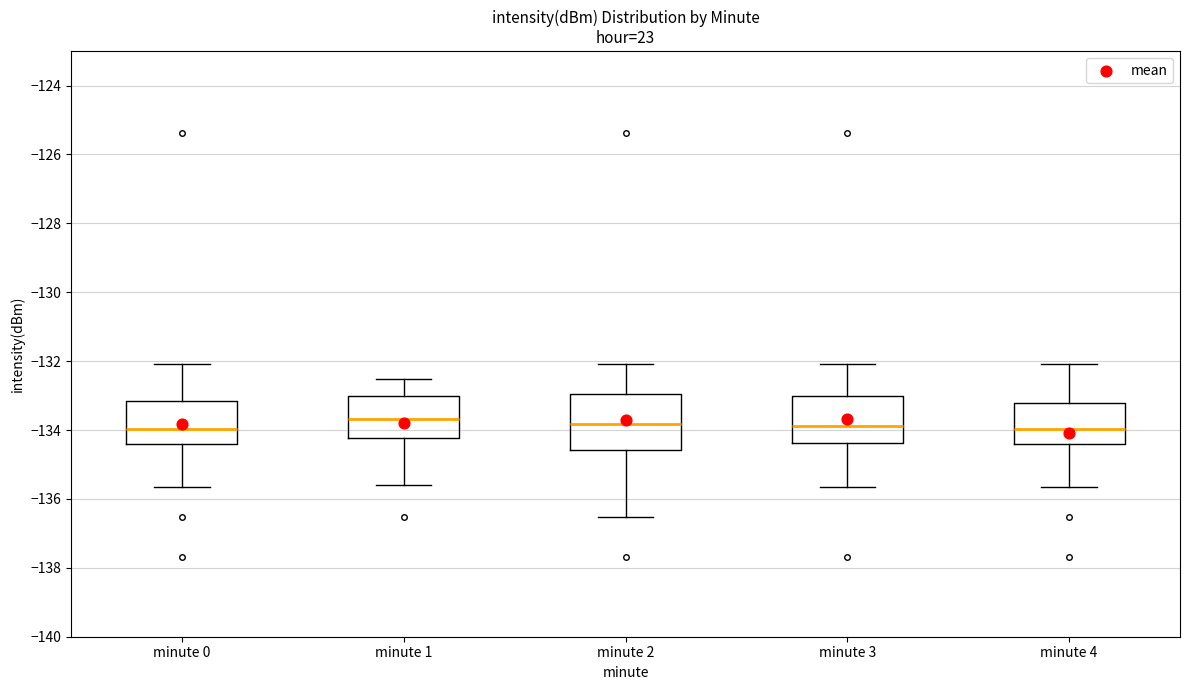

Reading left to right, transcribe this box plot: for each box, give where its median line is, the range the box spans, and where its two whiskers end, as read against the y-axis. The values are not printed on the chart, so give them approximately, as read against the axis.

minute 0: median -134.0, box -134.4 to -133.2, whiskers -135.6 to -132.0
minute 1: median -133.6, box -134.2 to -133.0, whiskers -135.6 to -132.6
minute 2: median -133.8, box -134.6 to -133.0, whiskers -136.6 to -132.0
minute 3: median -133.8, box -134.4 to -133.0, whiskers -135.6 to -132.0
minute 4: median -134.0, box -134.4 to -133.2, whiskers -135.6 to -132.0